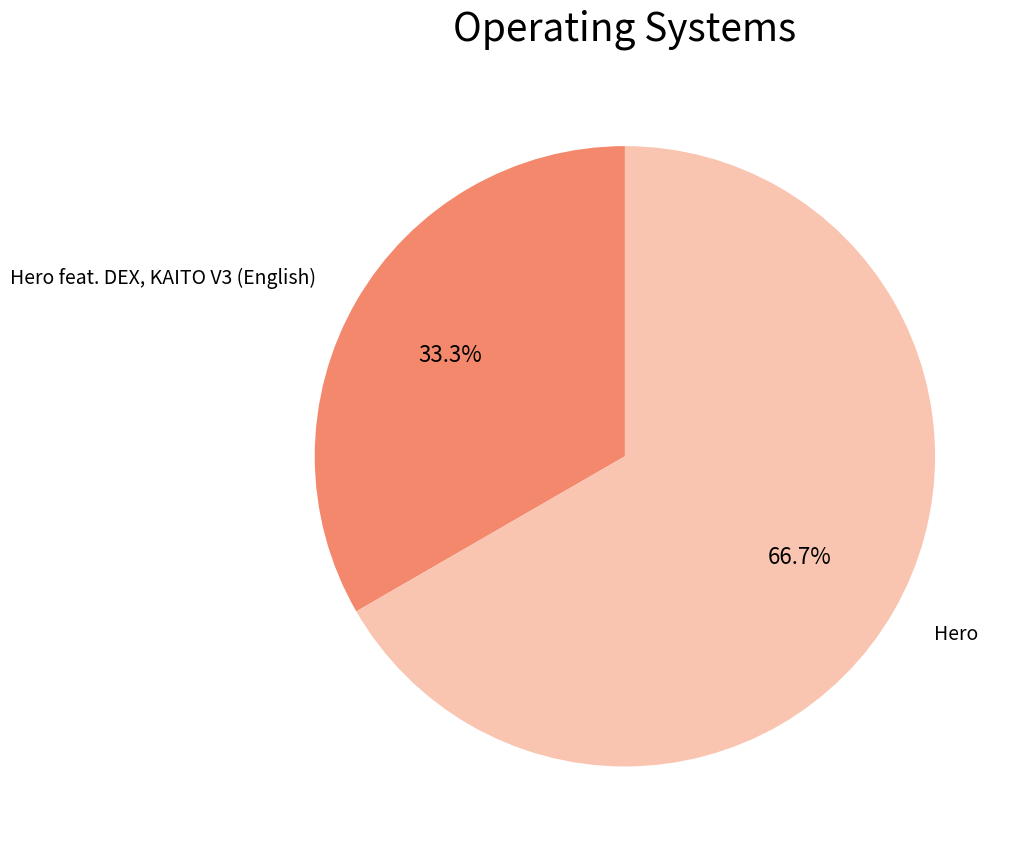

To the nearest percent, what is the average slice percentage?

50%